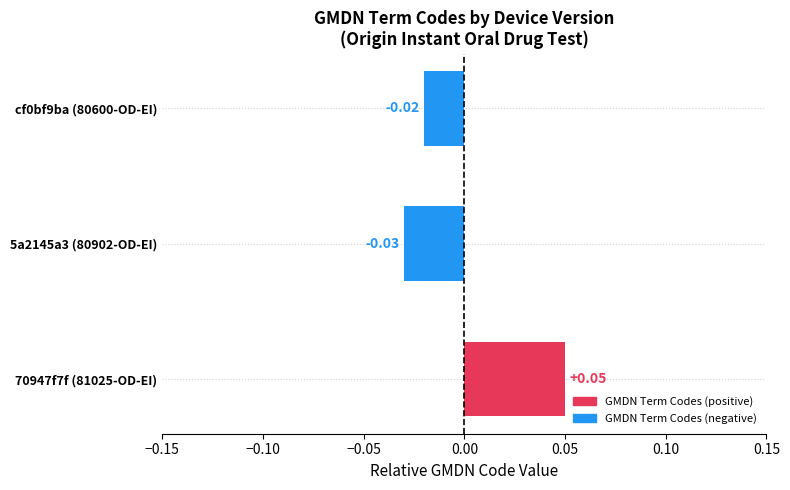

Count the number of categories in the chart.

3